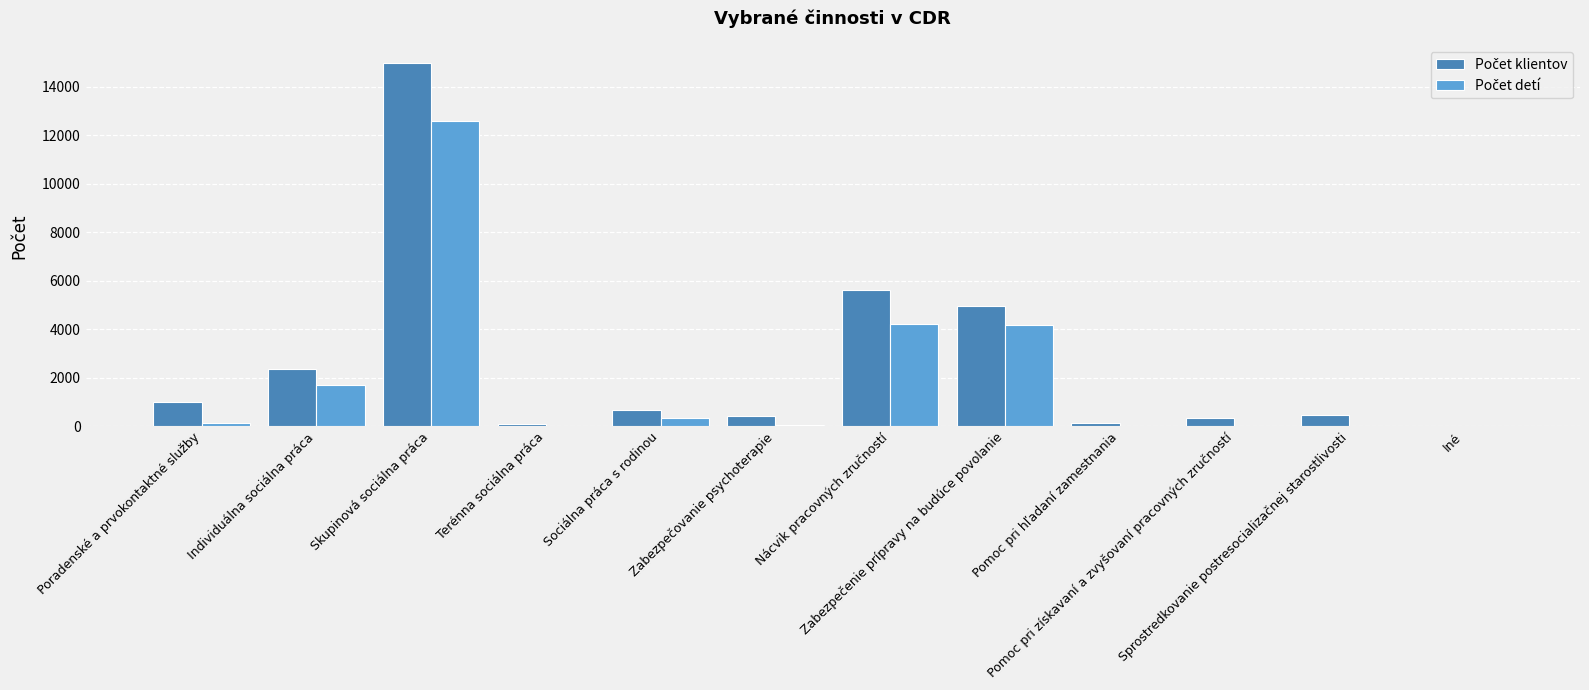

Which label corresponds to the smallest value in the chart?

Terénna sociálna práca